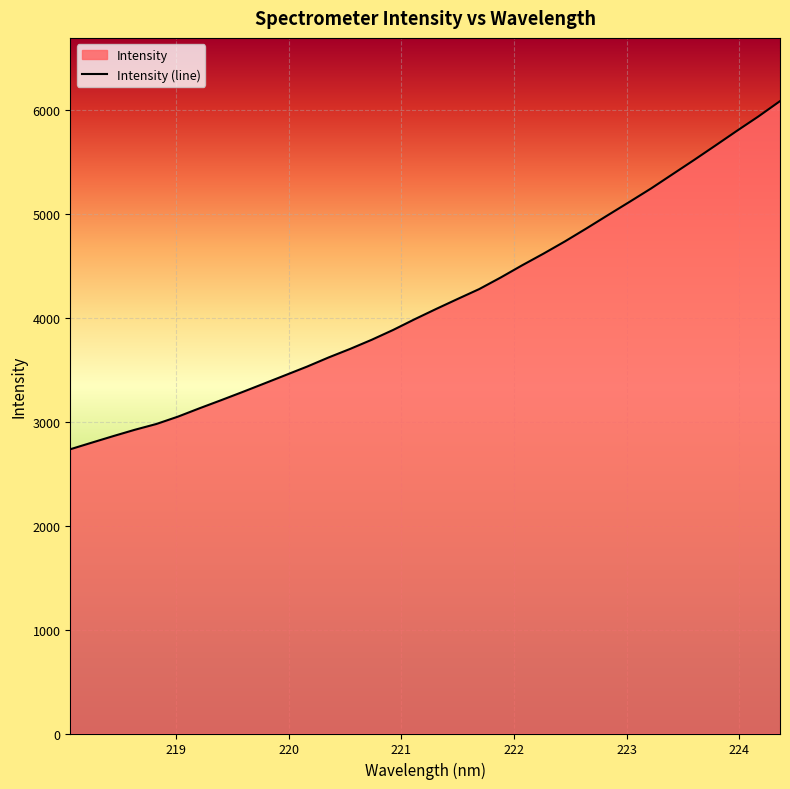

What is the minimum value shown in the chart?

2735.3